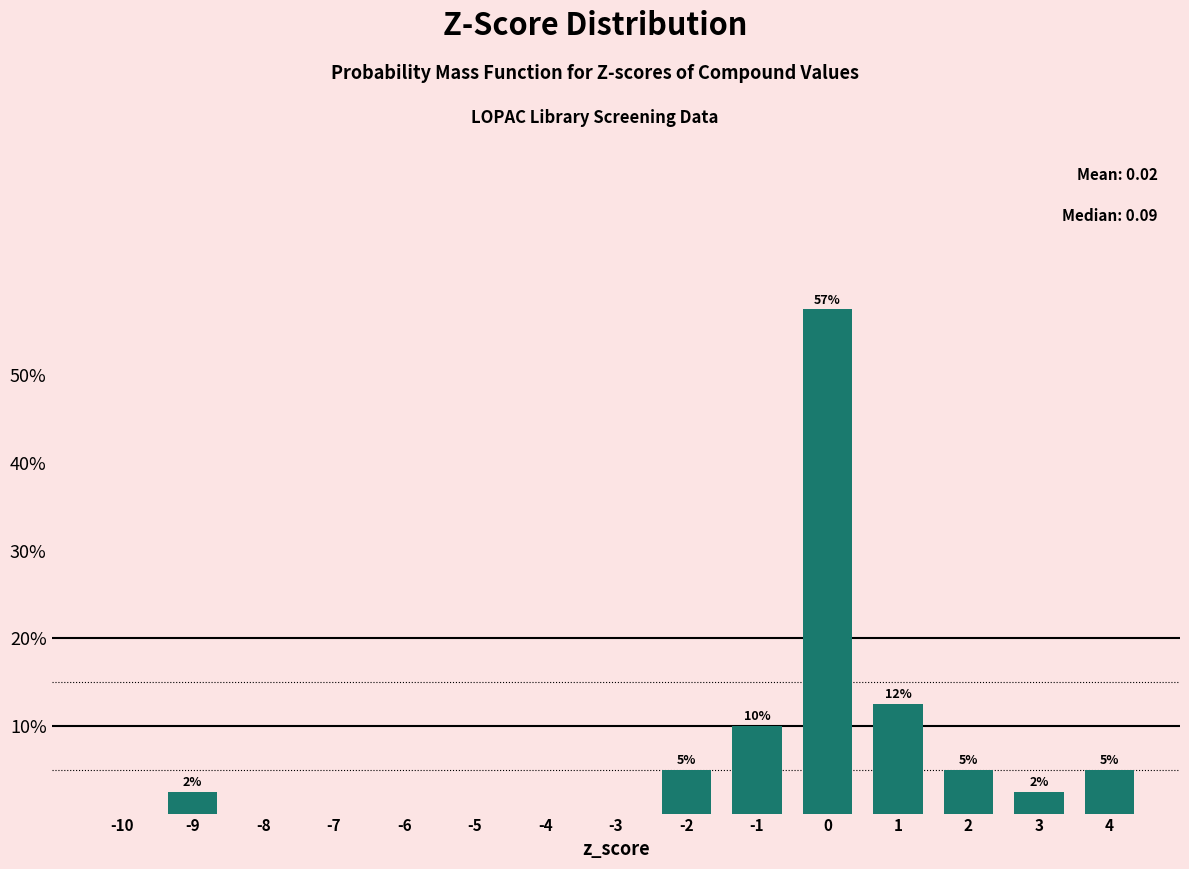

Over which range of the x-axis is the bar tallest?

-0.5 to 0.5